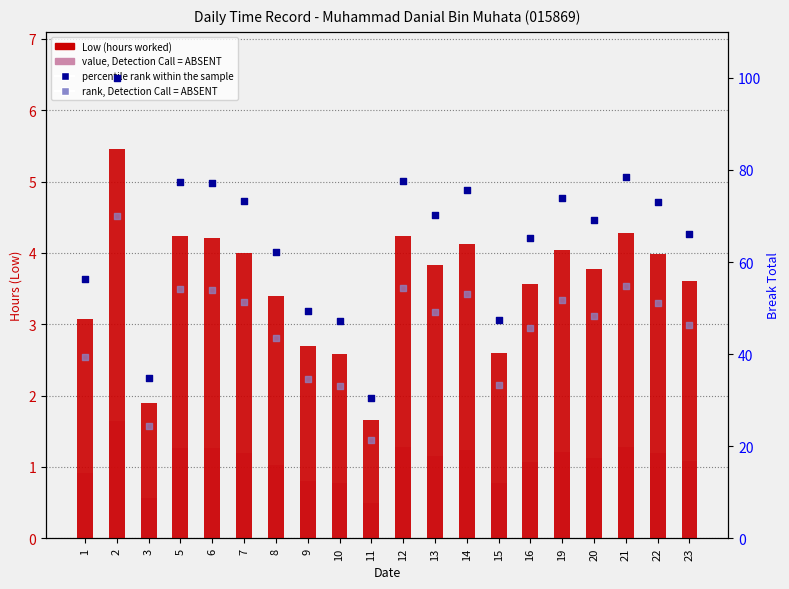

Is the value of value, Detection Call = ABSENT at 20 greater than the value of rank, Detection Call = ABSENT at 22?

No